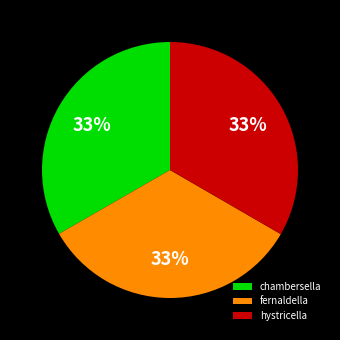

Do fernaldella and chambersella together represent more than half of the pie?

Yes